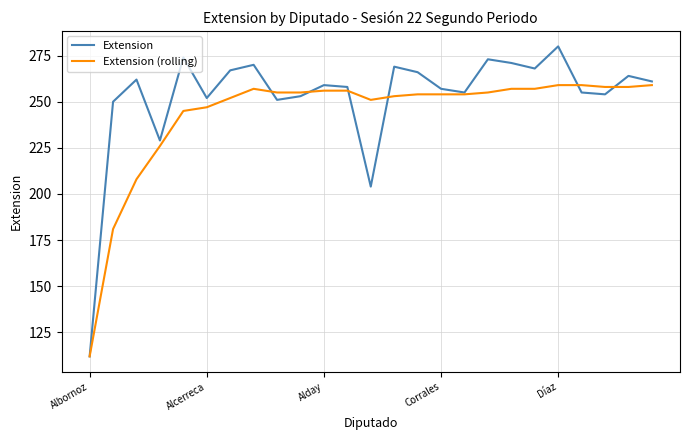

After their last crossing, which series has the higher values: Extension (rolling) or Extension?

Extension